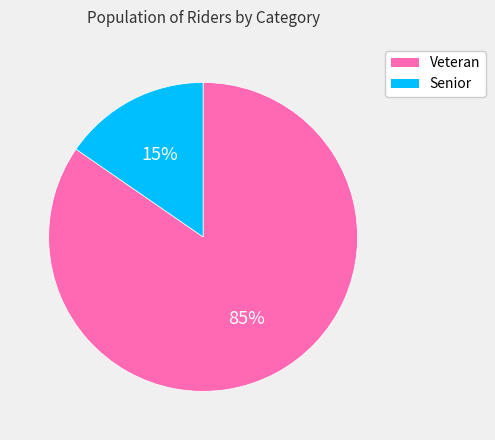

To the nearest percent, what is the combined percentage of Veteran and Senior?

100%